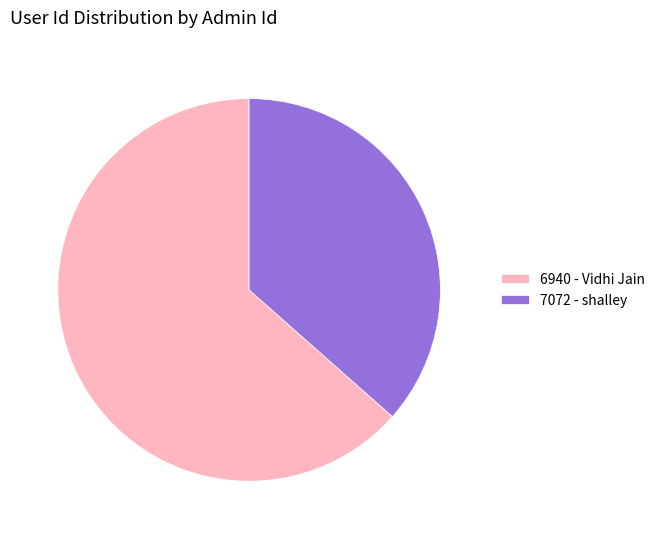

Approximately how many times larger is the value at 6940 - Vidhi Jain compared to 7072 - shalley?

1.7